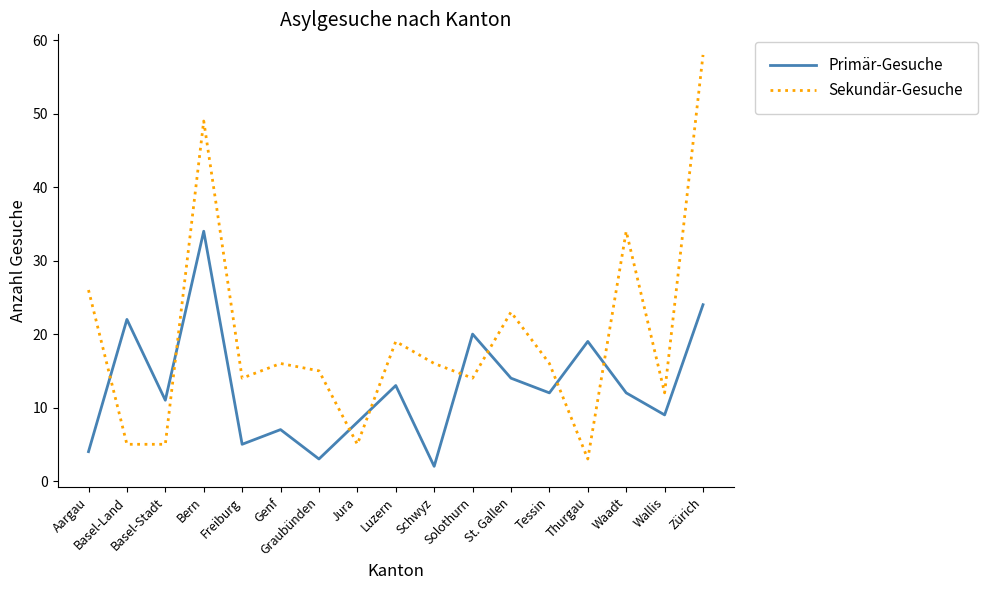

Rank the series by their maximum value, from highest to lowest.

Sekundär-Gesuche, Primär-Gesuche